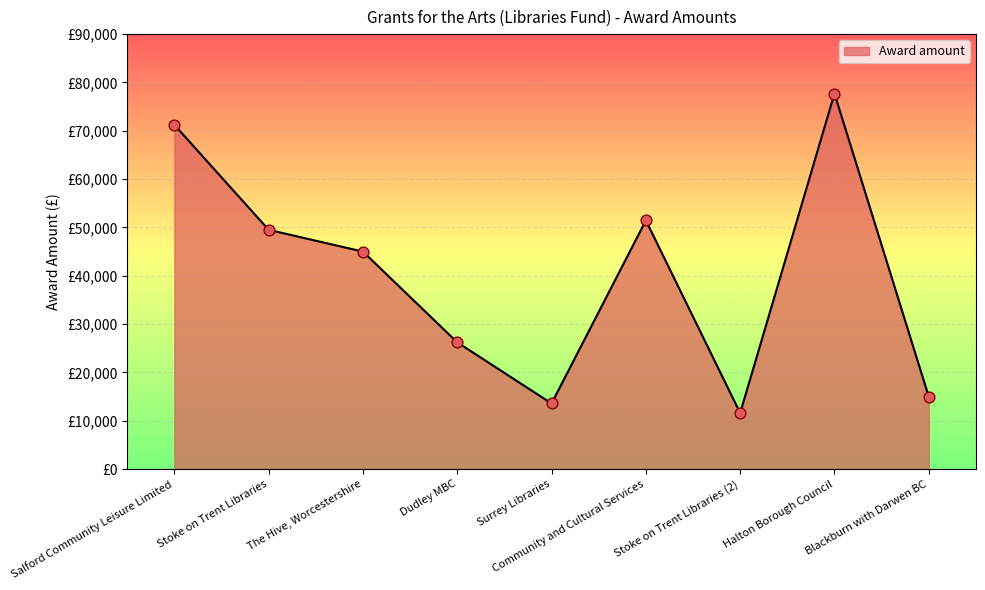

Approximately how many times larger is the value at Stoke on Trent Libraries compared to Halton Borough Council?

0.6